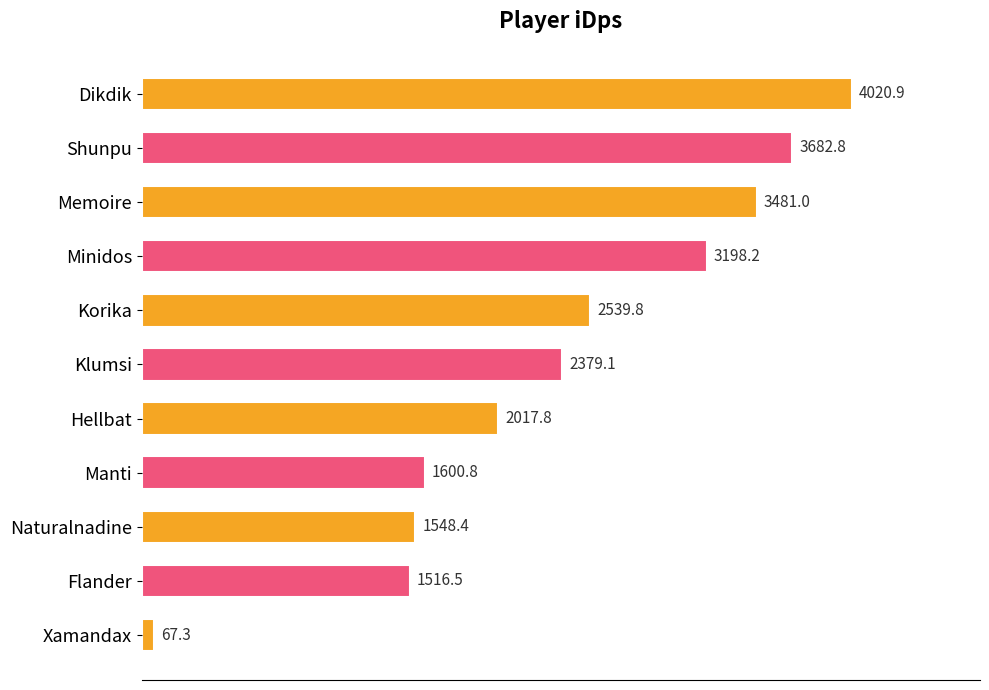

Is it true that the value at Flander is 1516.5?

True